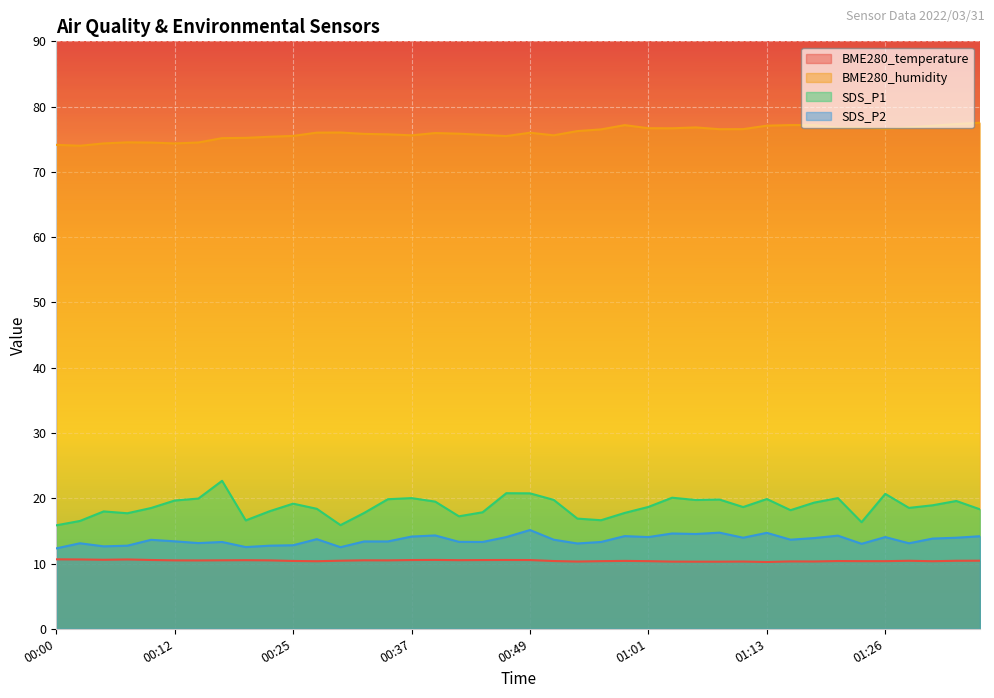

What is the approximate value of SDS_P1 at 00:25?

19.2